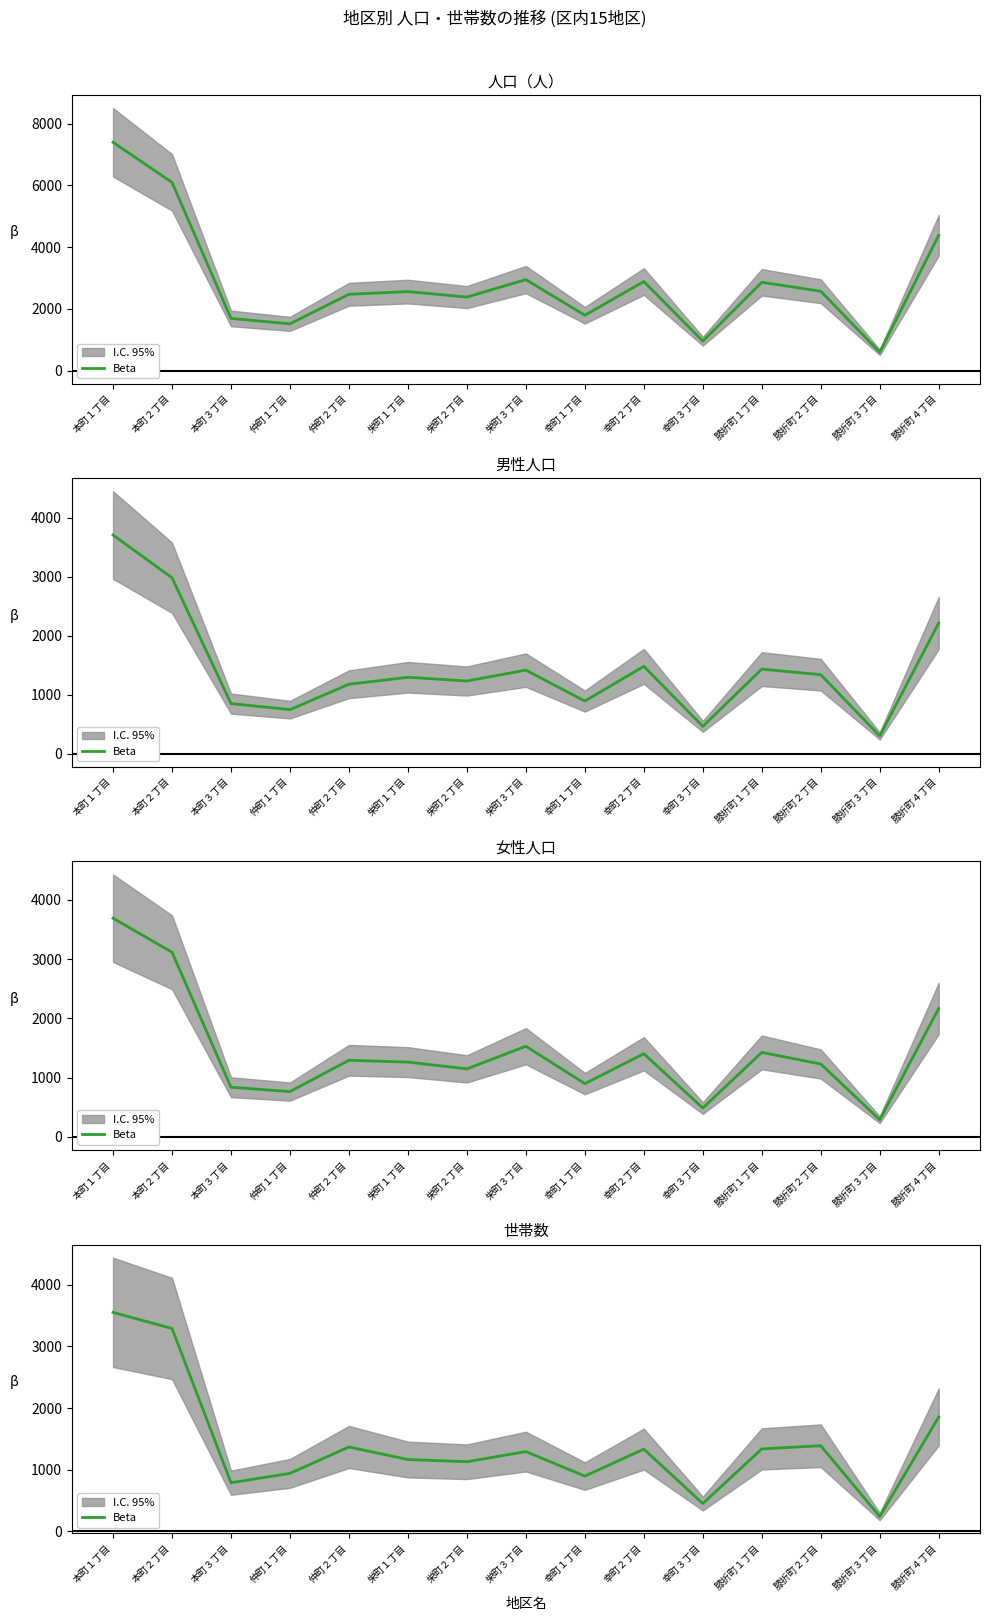

At which category does the data reach its first local peak?

仲町２丁目